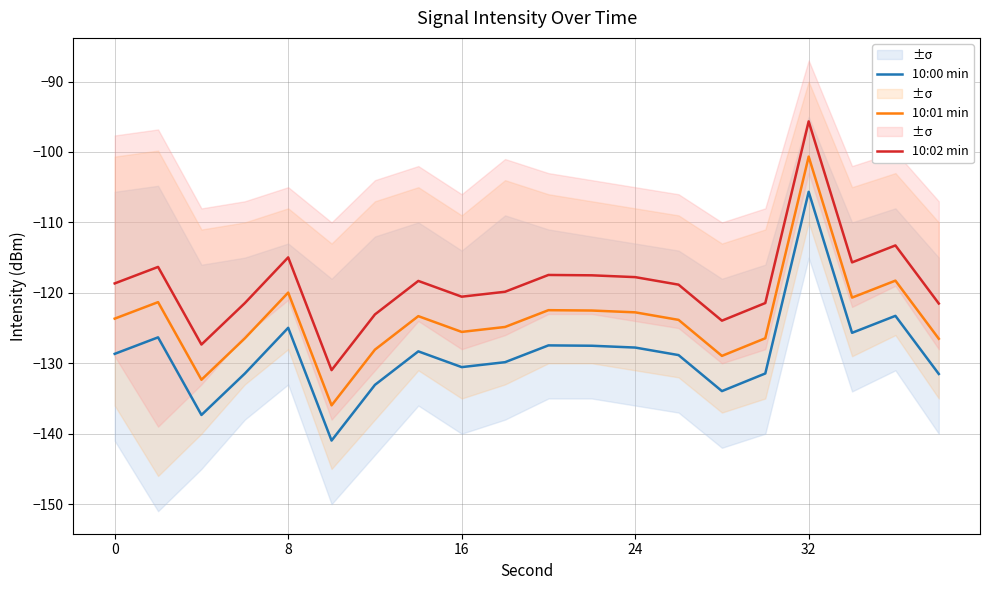

Read the 10:01 min value at 8.

-120.0